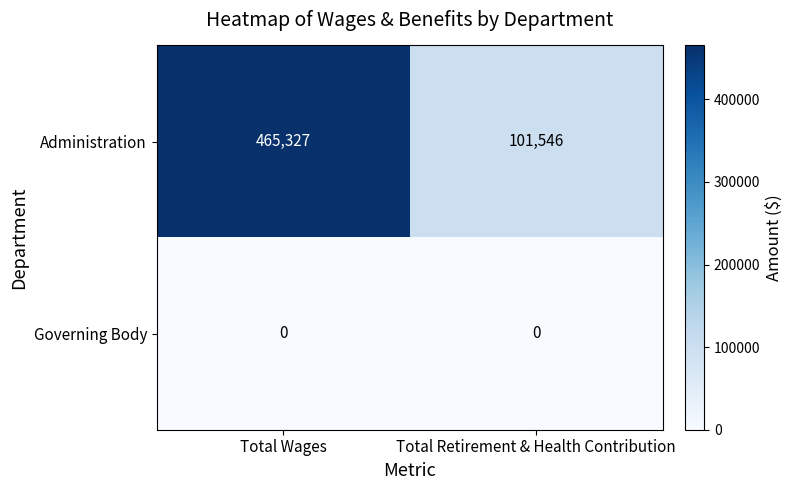

Rank the series at Total Retirement & Health Contribution from lowest to highest value.

Governing Body, Administration